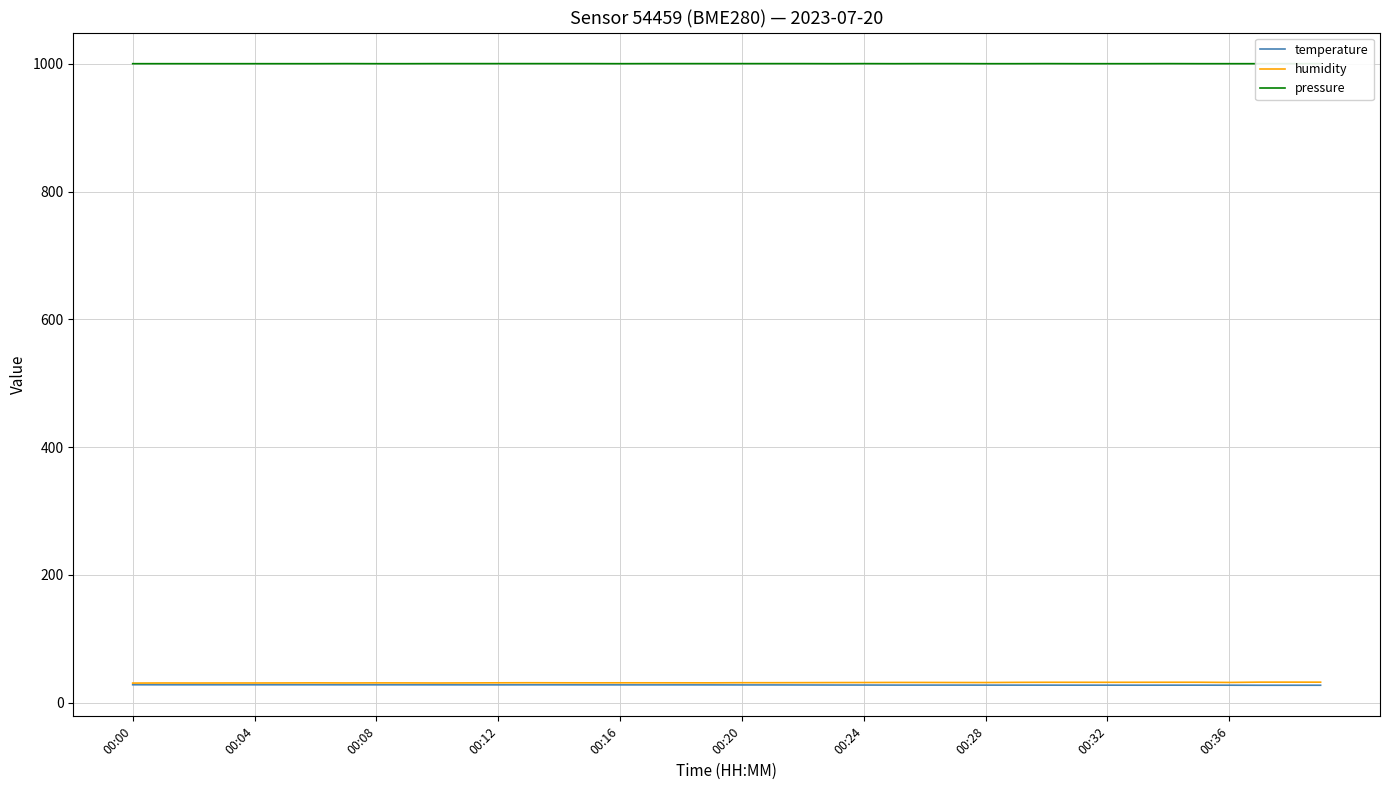

At which category does the chart reach its minimum across all series?

37